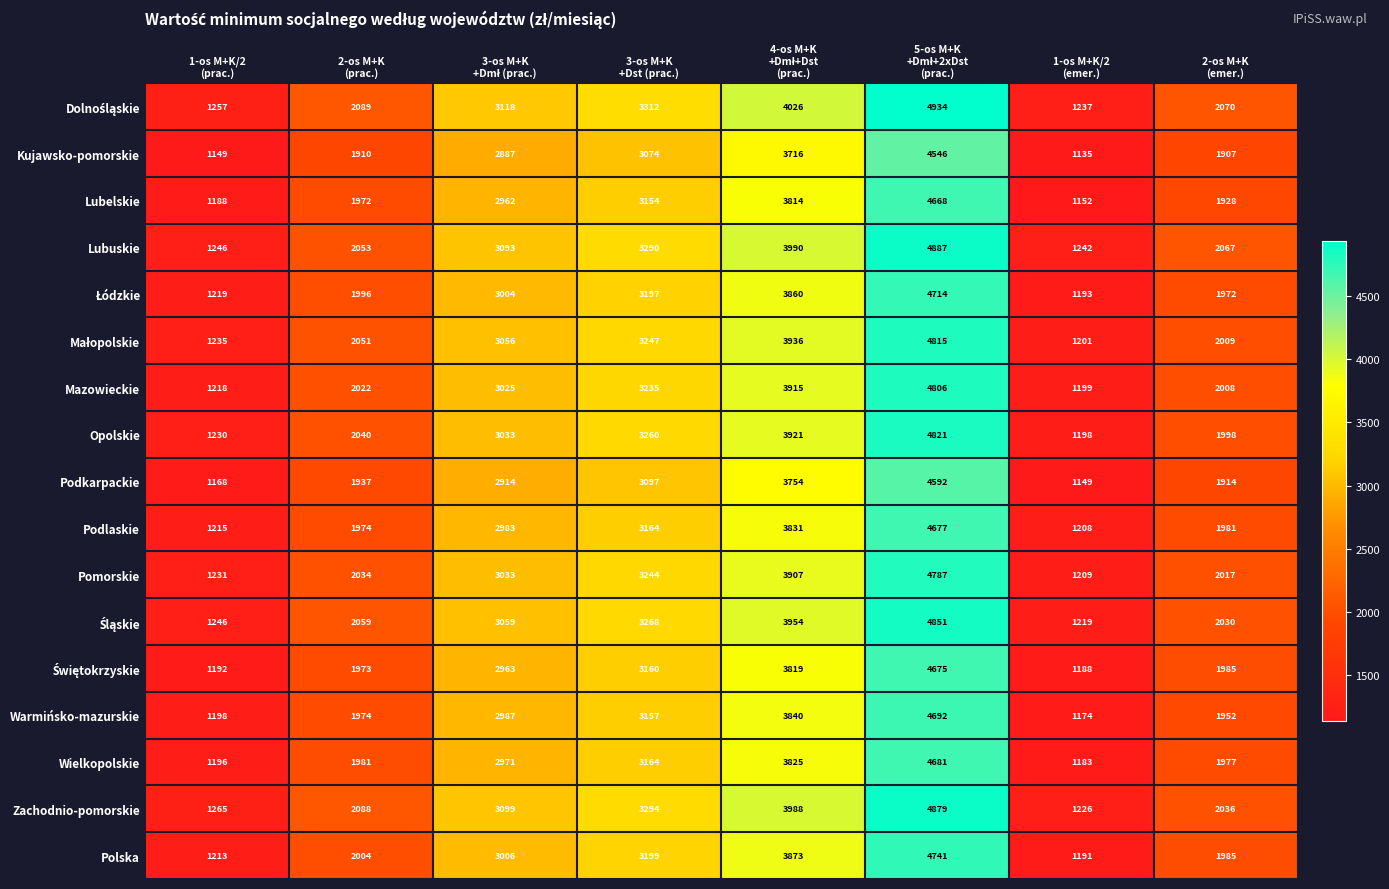

How many categories are shown in the chart?

8